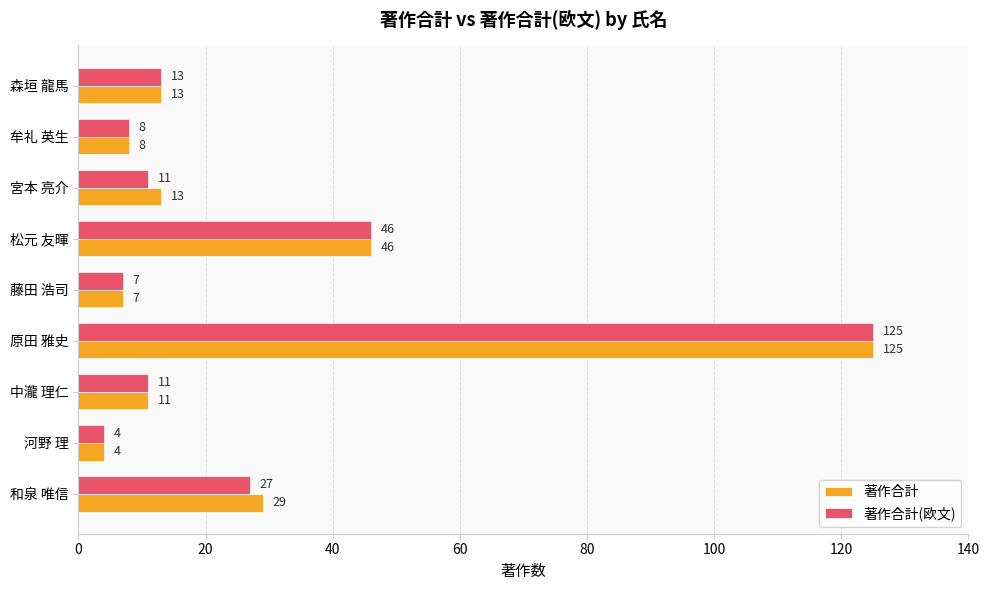

At which category is the sum across all series the highest?

原田 雅史